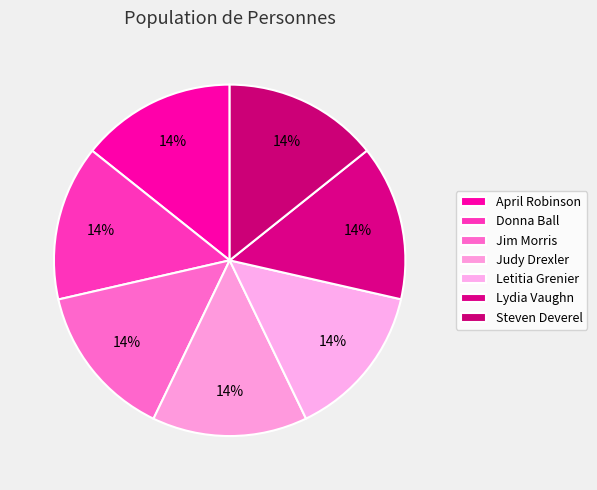

To the nearest percent, what is the combined percentage of Judy Drexler and April Robinson?

29%